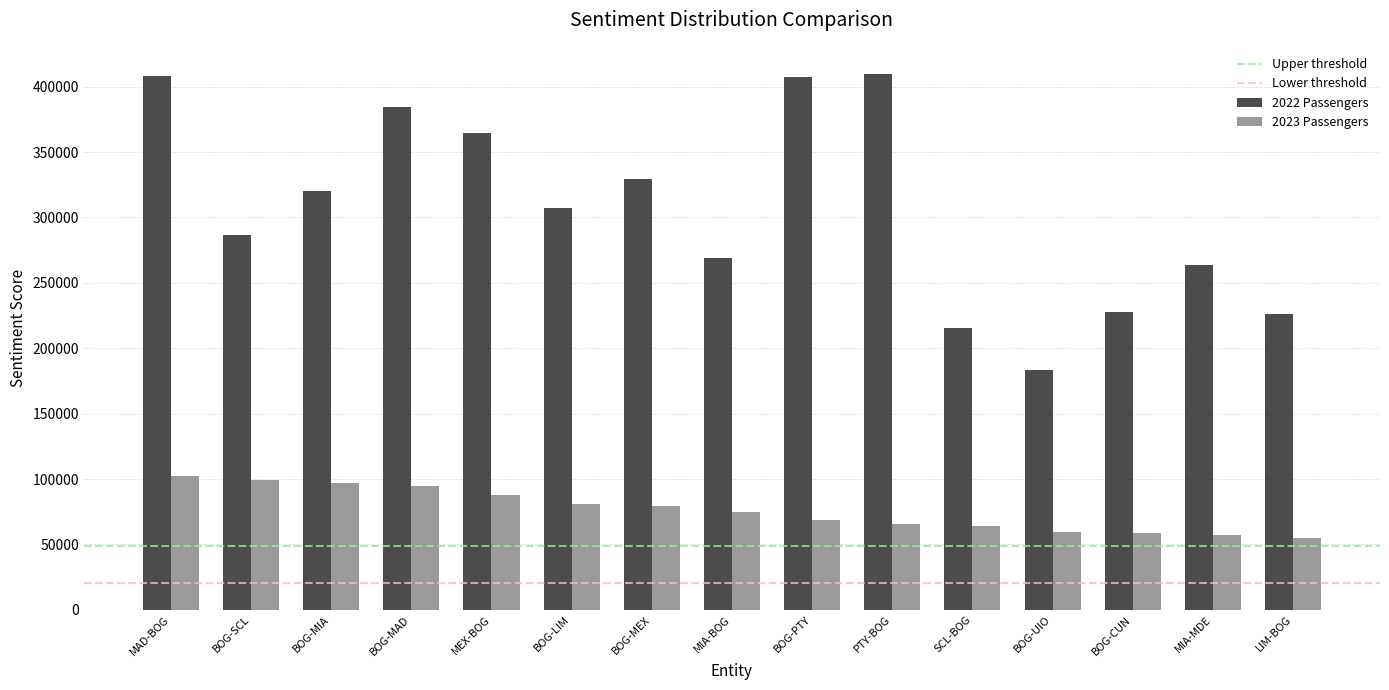

Is it true that 2023 Passengers equals 55281 at LIM-BOG?

True